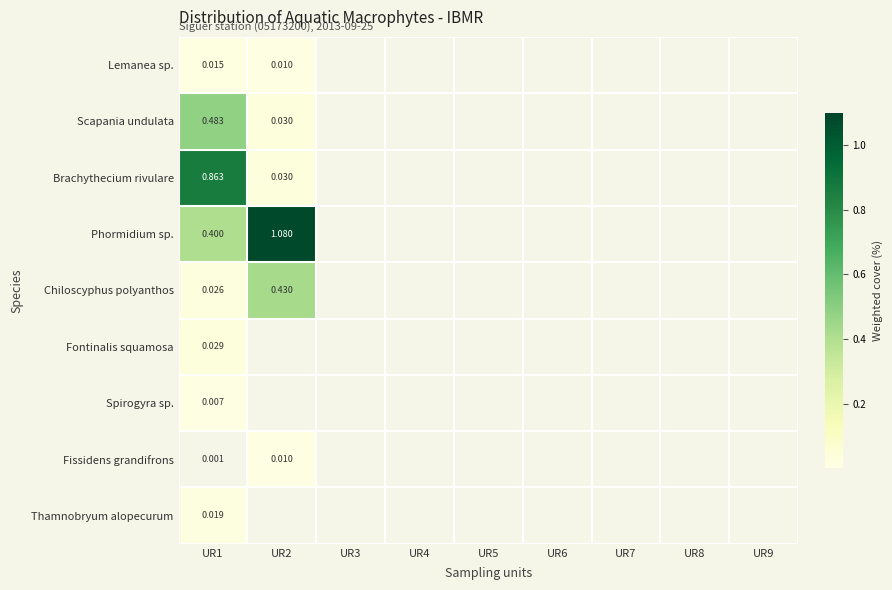

At UR1, list the series in order from smallest to largest.

Fissidens grandifrons, Spirogyra sp., Lemanea sp., Thamnobryum alopecurum, Chiloscyphus polyanthos, Fontinalis squamosa, Phormidium sp., Scapania undulata, Brachythecium rivulare